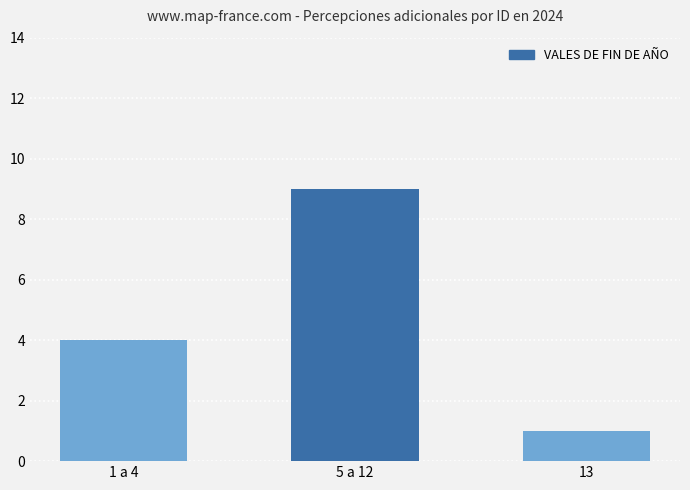

What value does the data have at 1 a 4?

4